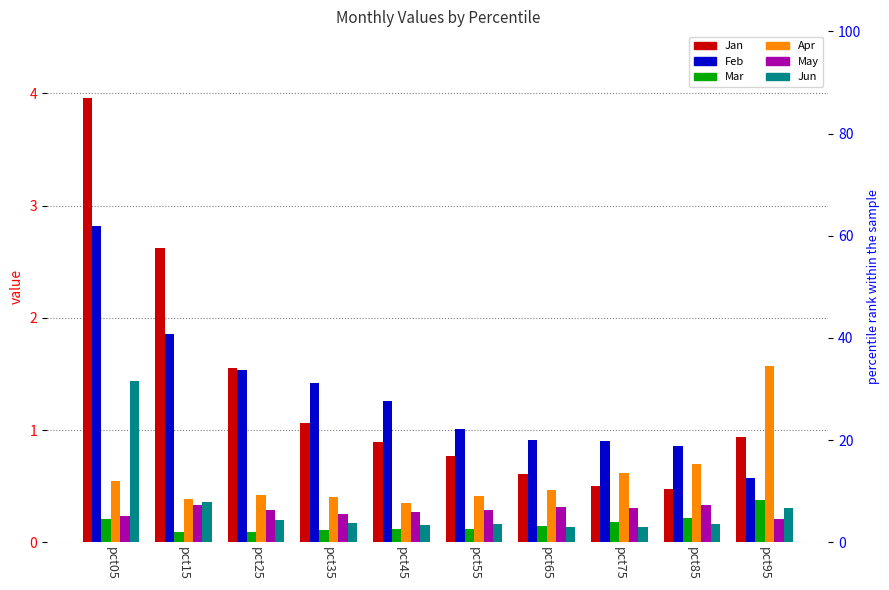

What are all the series names shown in the legend?

Jan, Feb, Mar, Apr, May, Jun